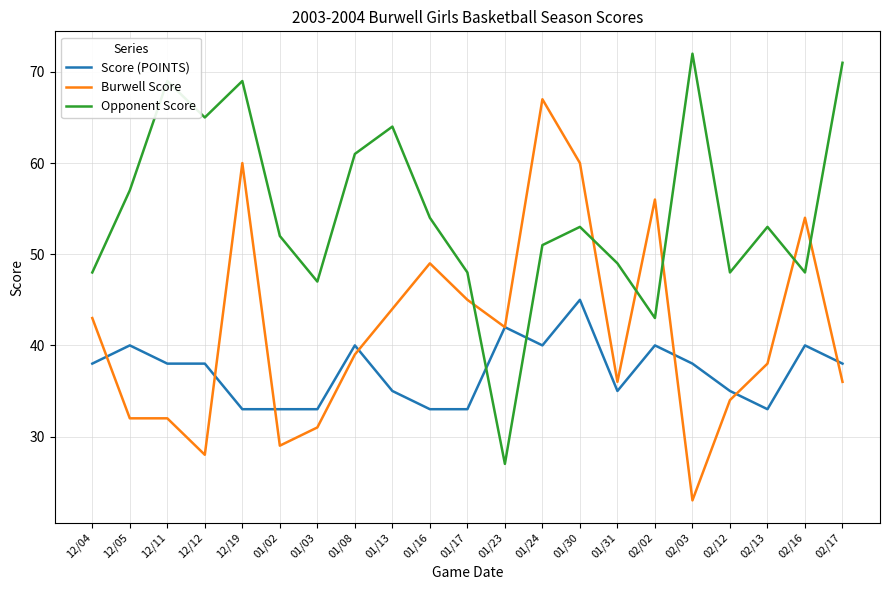

Between 01/08 and 01/31, which series saw the biggest shift?

Opponent Score